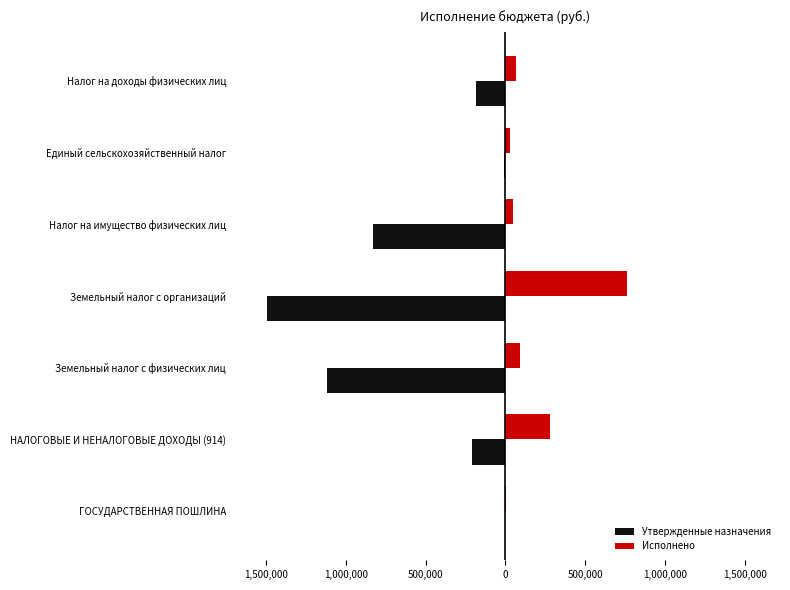

What is the maximum value shown in the chart?

758676.0